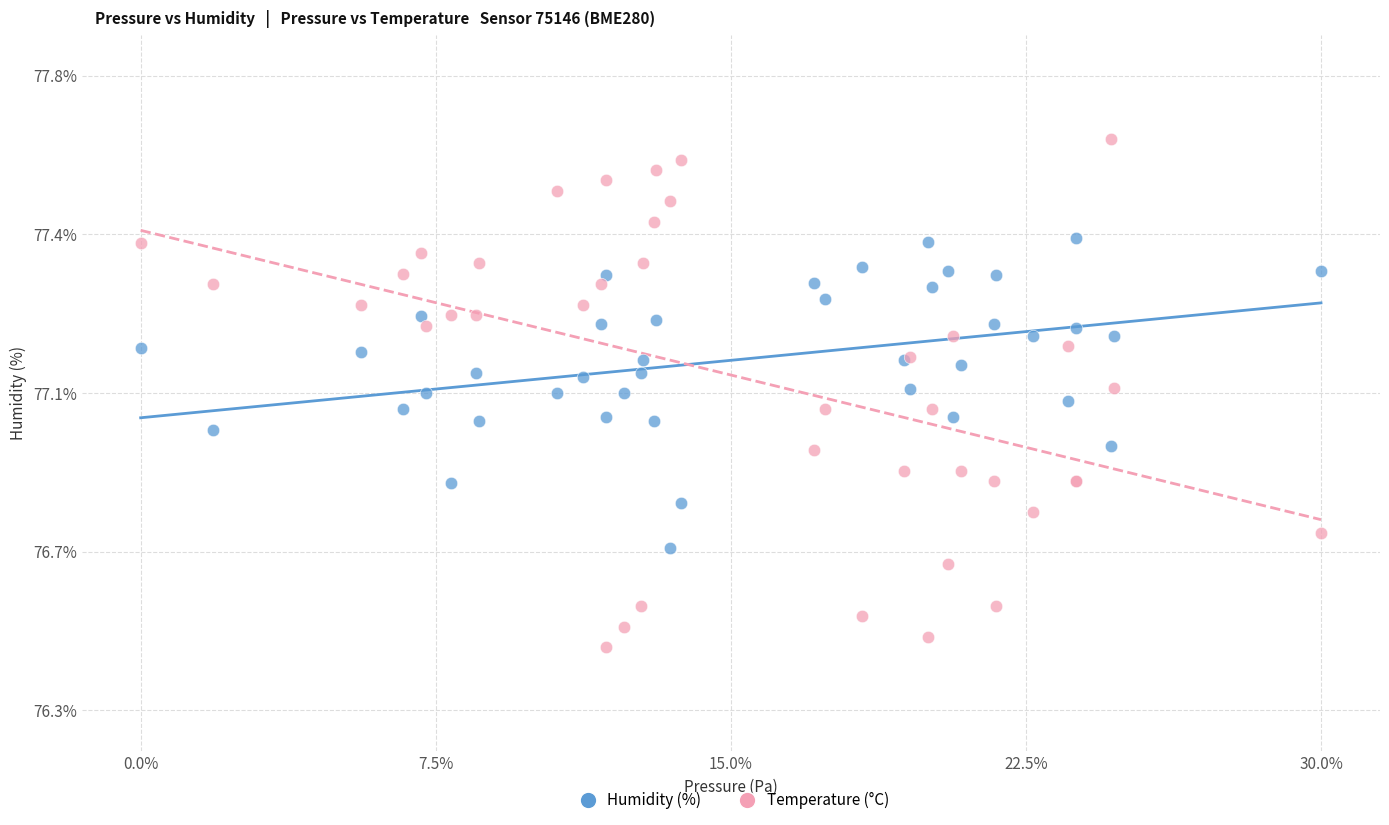

Which series contains the highest Y value?

Temperature (°C)